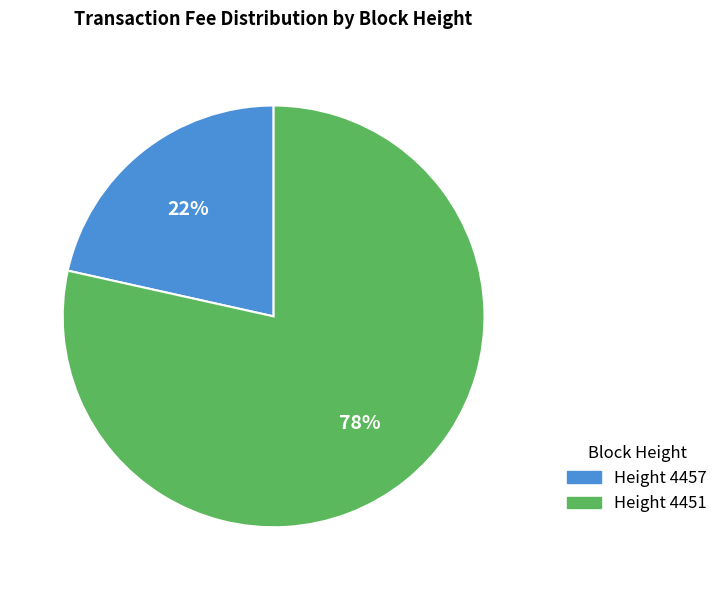

Do Height 4457 and Height 4451 together represent more than half of the pie?

Yes